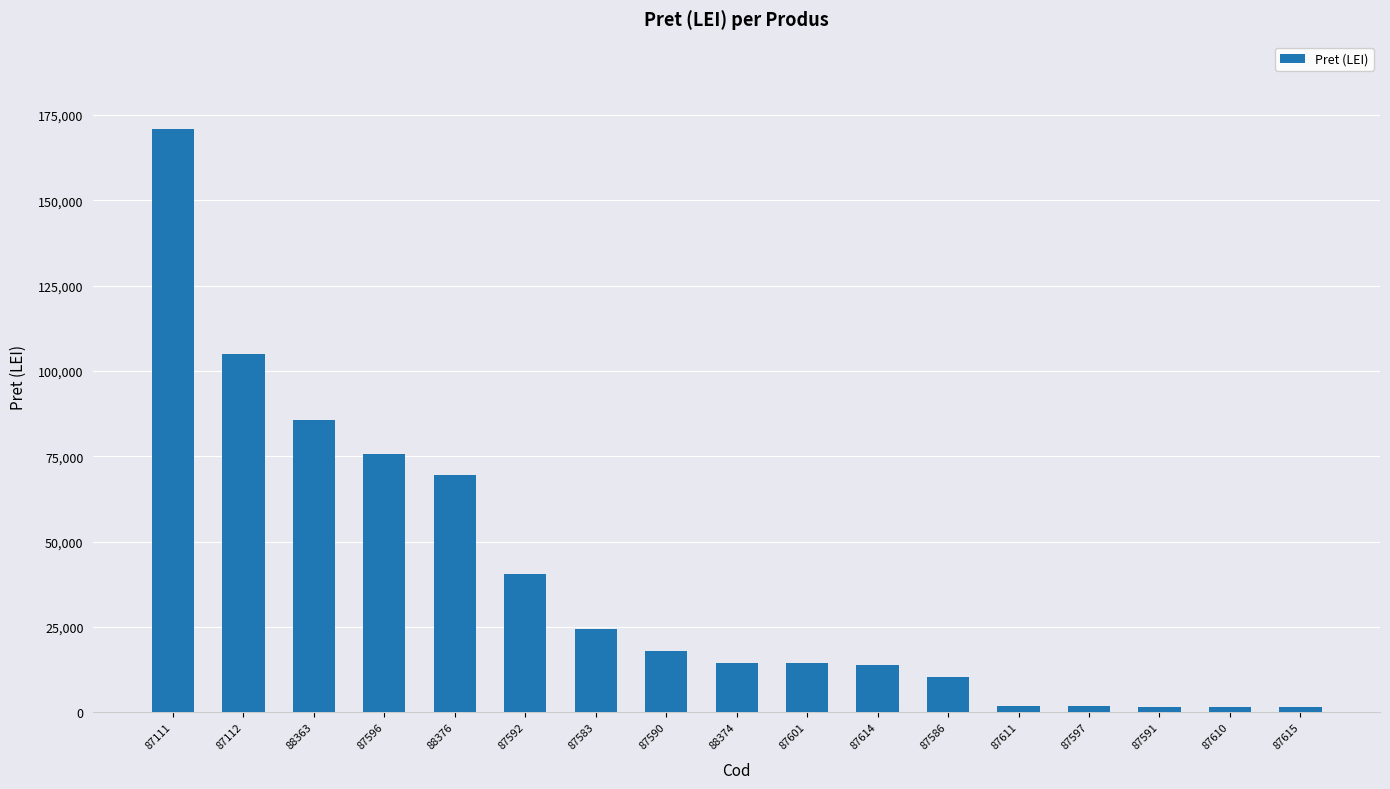

Approximately how many times larger is the value at 87583 compared to 87592?

0.6